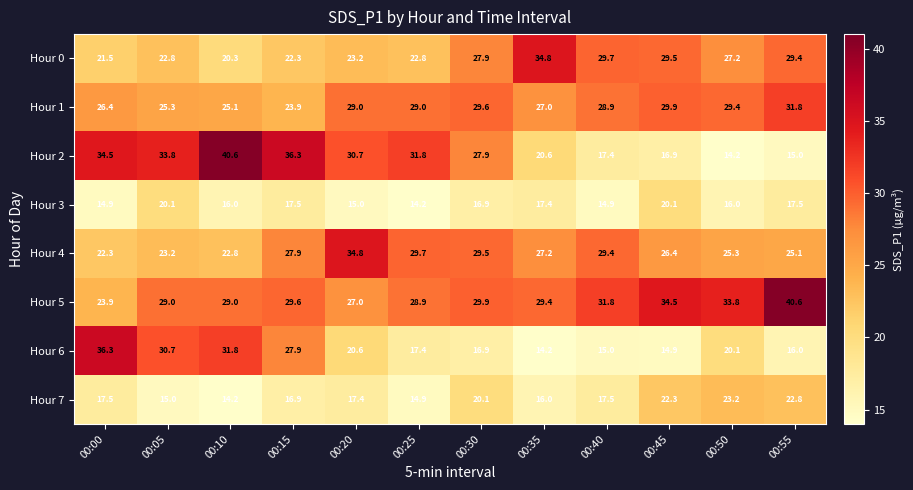

The Hour 3 series shows 16.9 at 00:30. True or false?

True